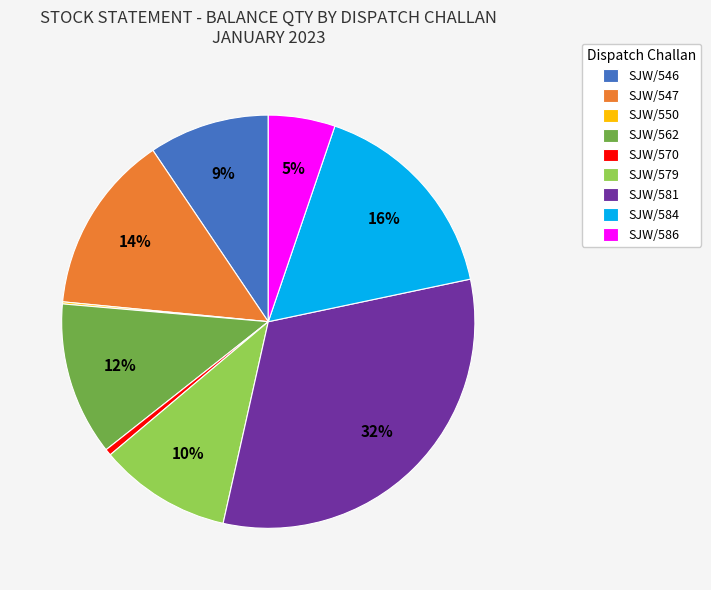

Which category has the biggest portion of the pie?

SJW/581